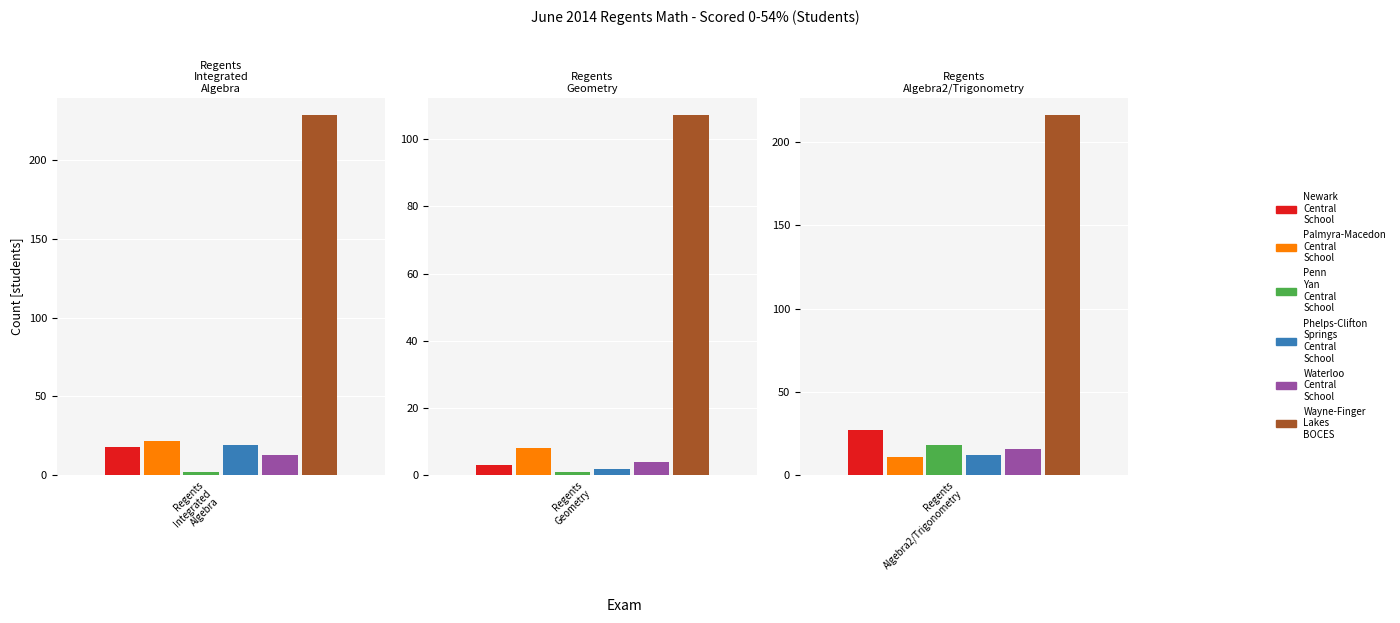

How many groups of bars are there?

3